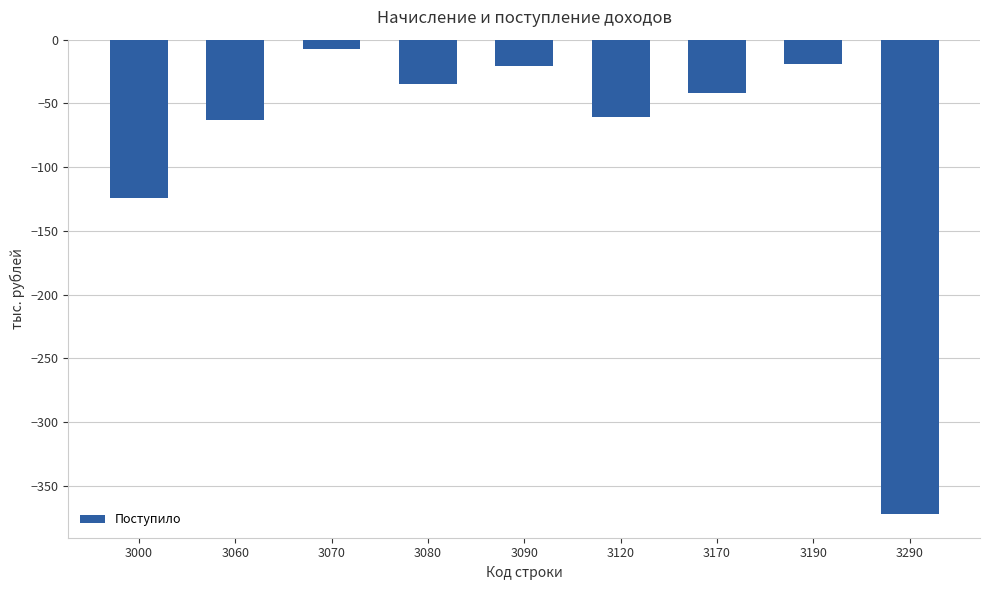

Count the number of categories in the chart.

9